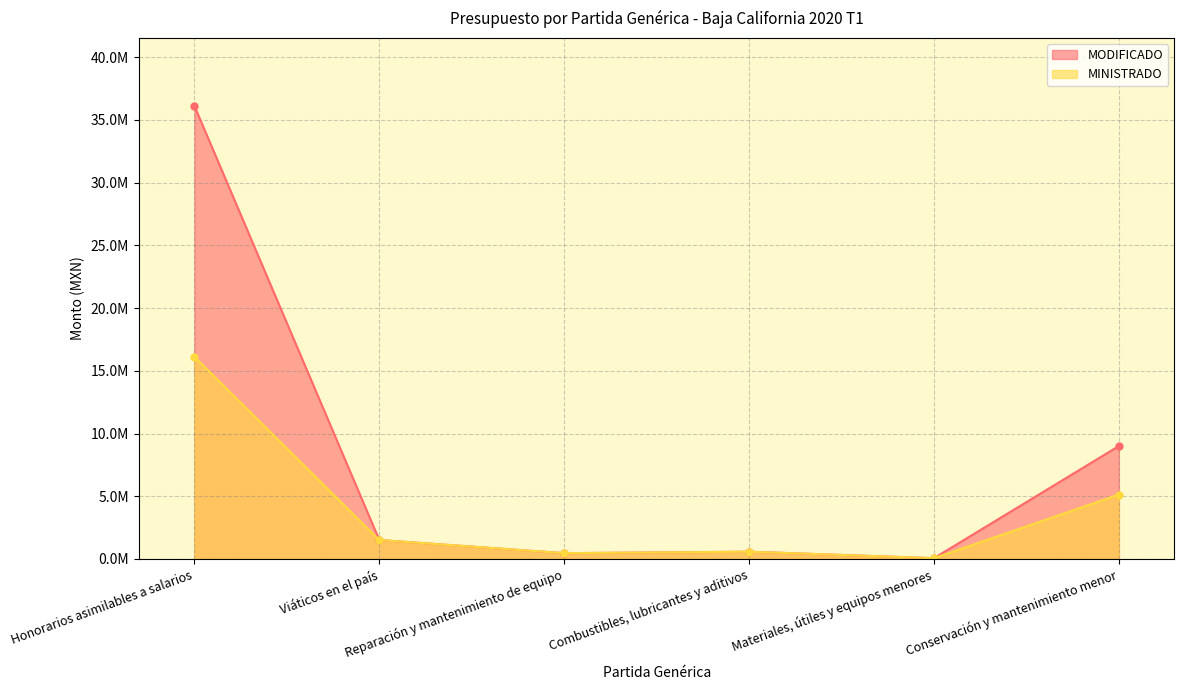

Which category has the lowest value across all series?

Materiales, útiles y equipos menores